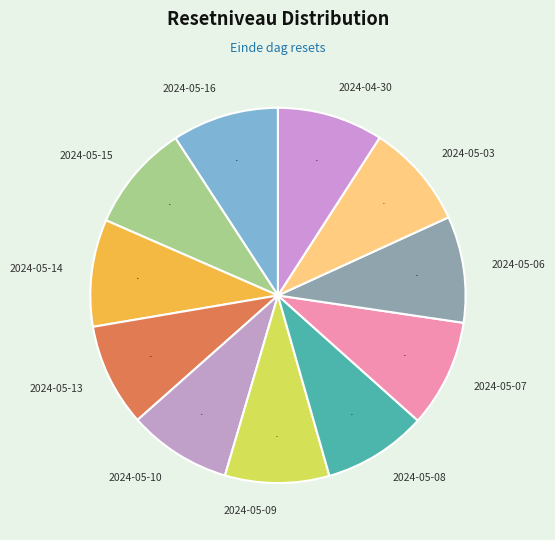

Count the number of slices in the pie.

11